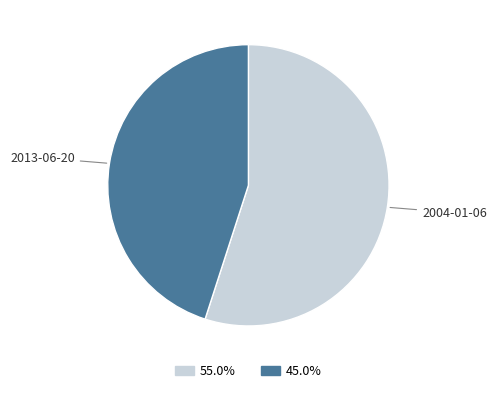

Is there any slice that represents more than half of the pie?

Yes